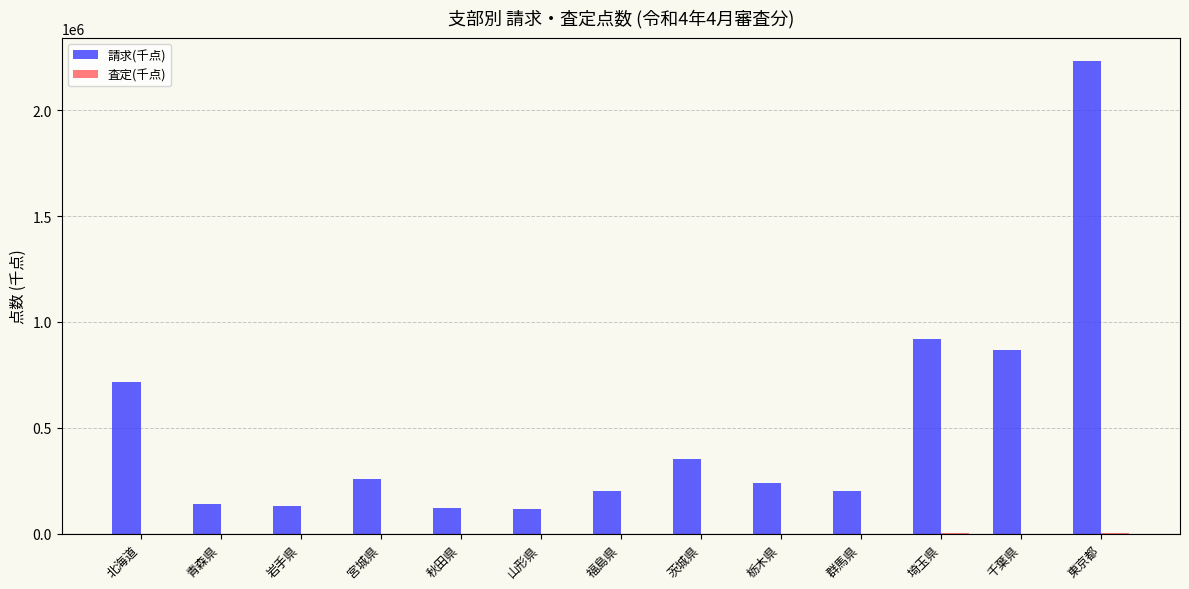

At which label is 請求(千点) closest to 1175266?

埼玉県